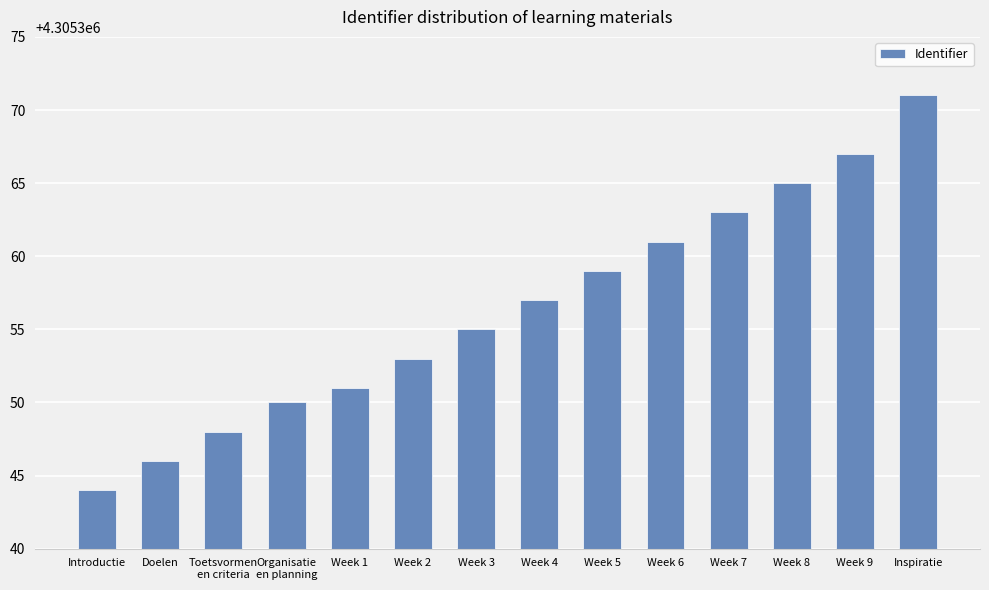

What is the smallest value displayed?

4305344